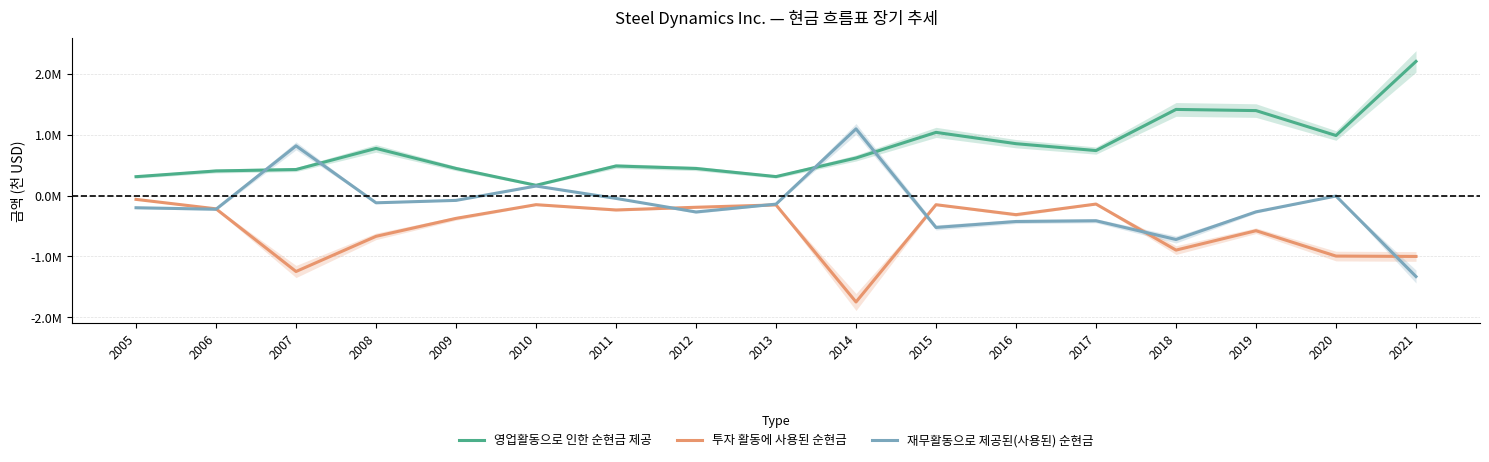

Which series has the widest spread of values?

재무활동으로 제공된(사용된) 순현금